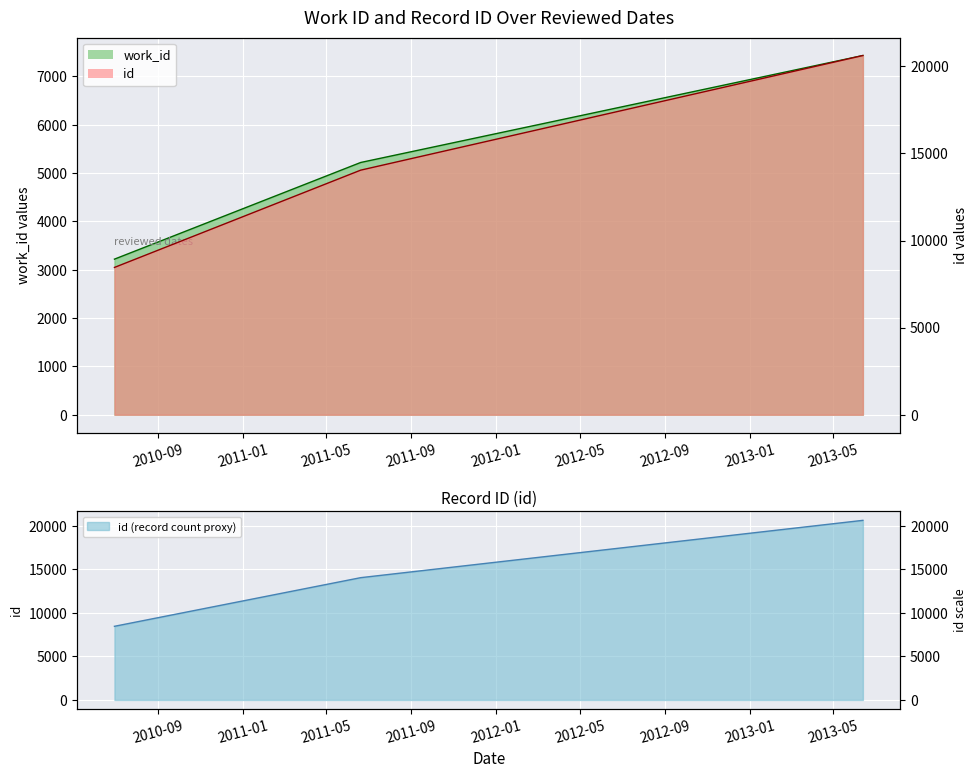

The work_id series shows 1783 at 2011-06-20. True or false?

False